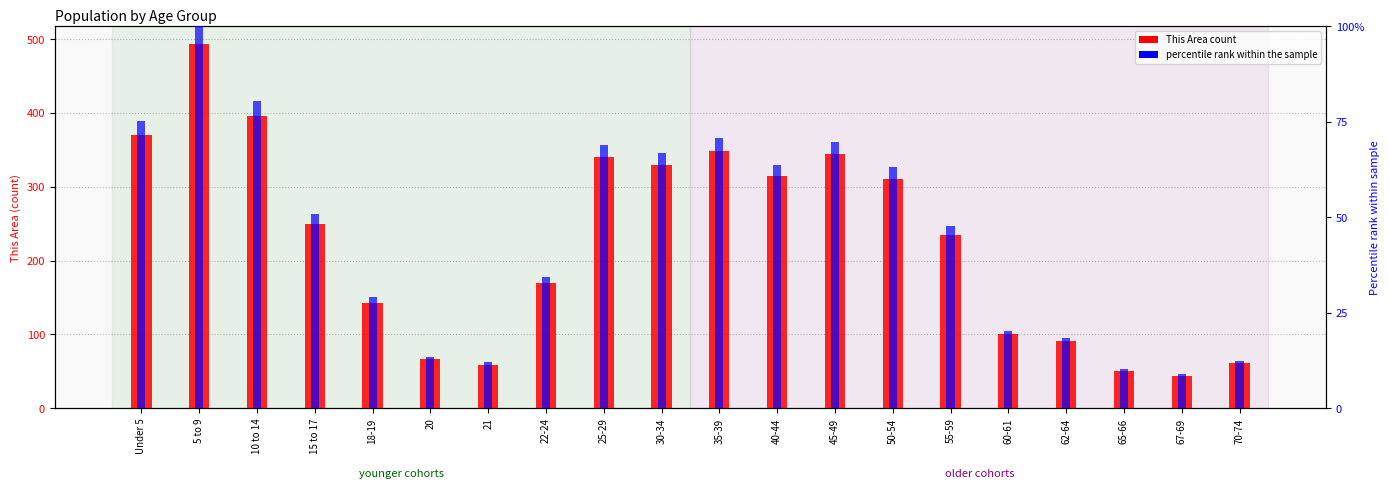

Which series has the largest range (max minus min)?

This Area count